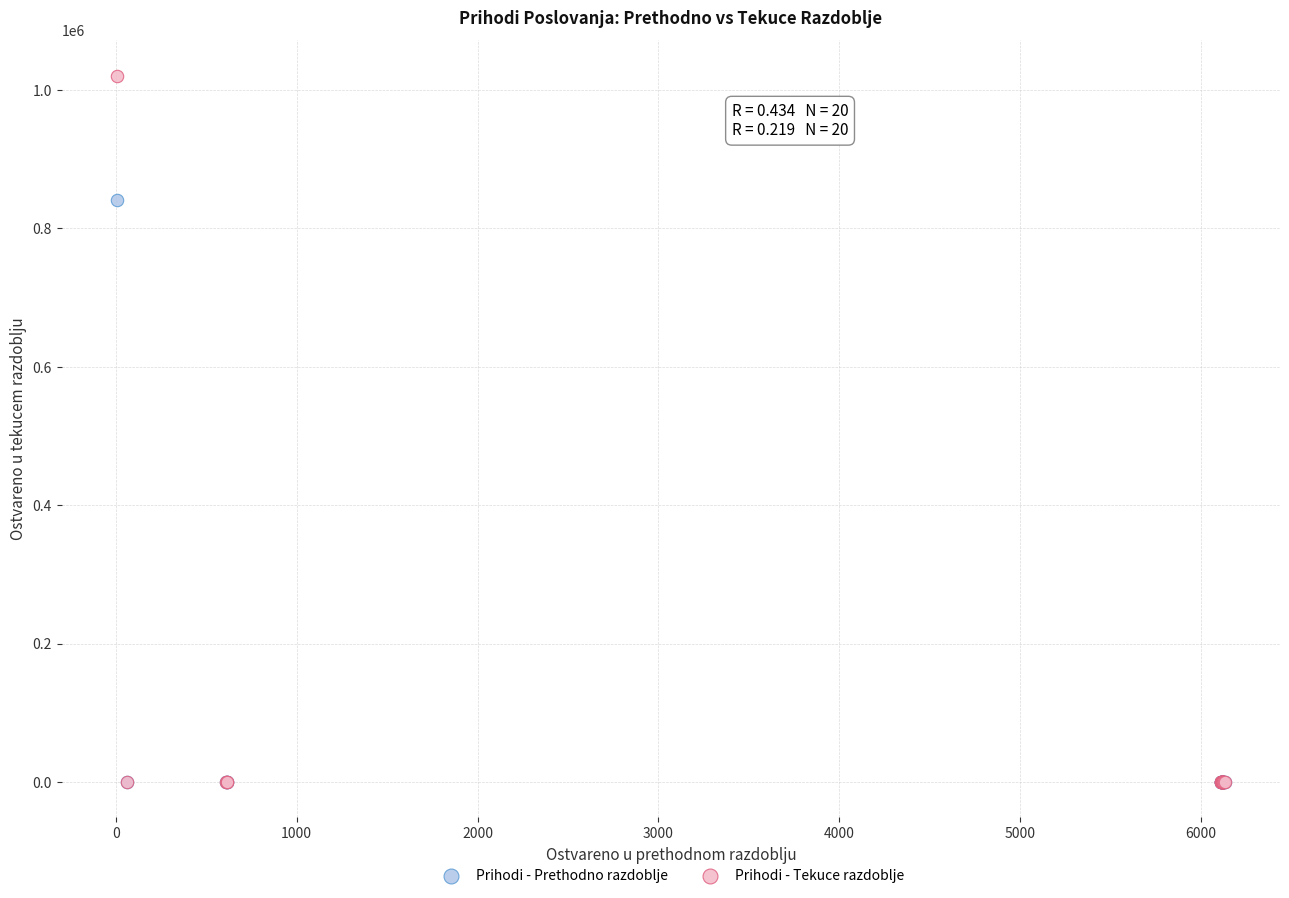

Which series contains the highest Y value?

Prihodi - Tekuce razdoblje